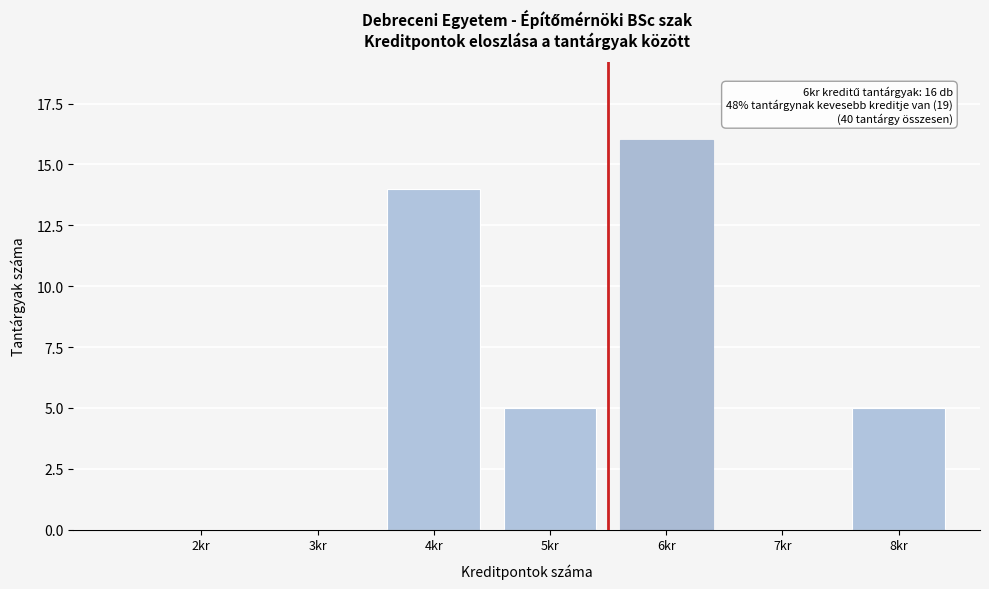

Reading left to right, extract all data points from this chart.

2kr=0	3kr=0	4kr=14	5kr=5	6kr=16	7kr=0	8kr=5